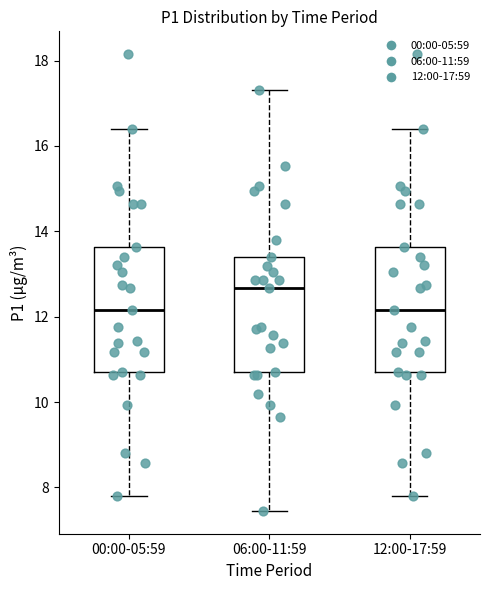

Where is the lower edge of the box for 00:00-05:59 on the y-axis? The values are not printed on the chart, so give them approximately, as read against the axis.

10.8